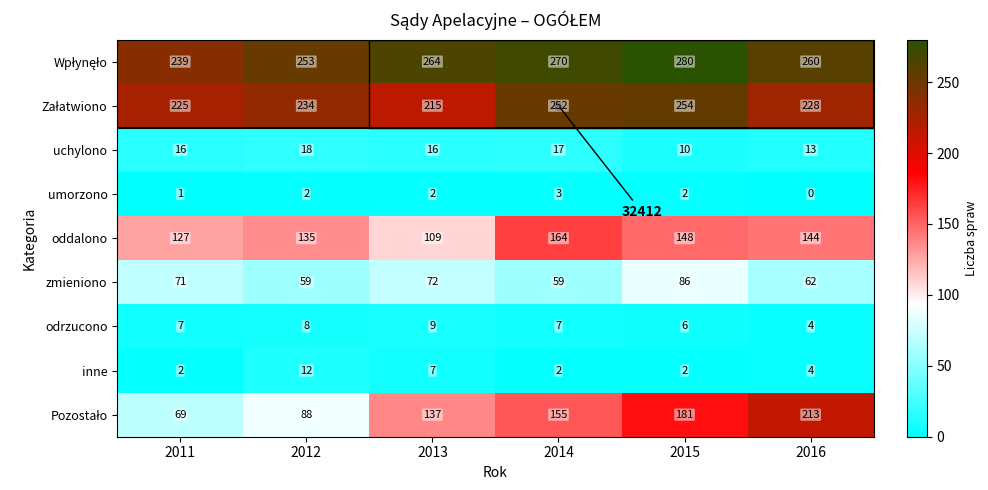

How many values in umorzono are above zero?

5